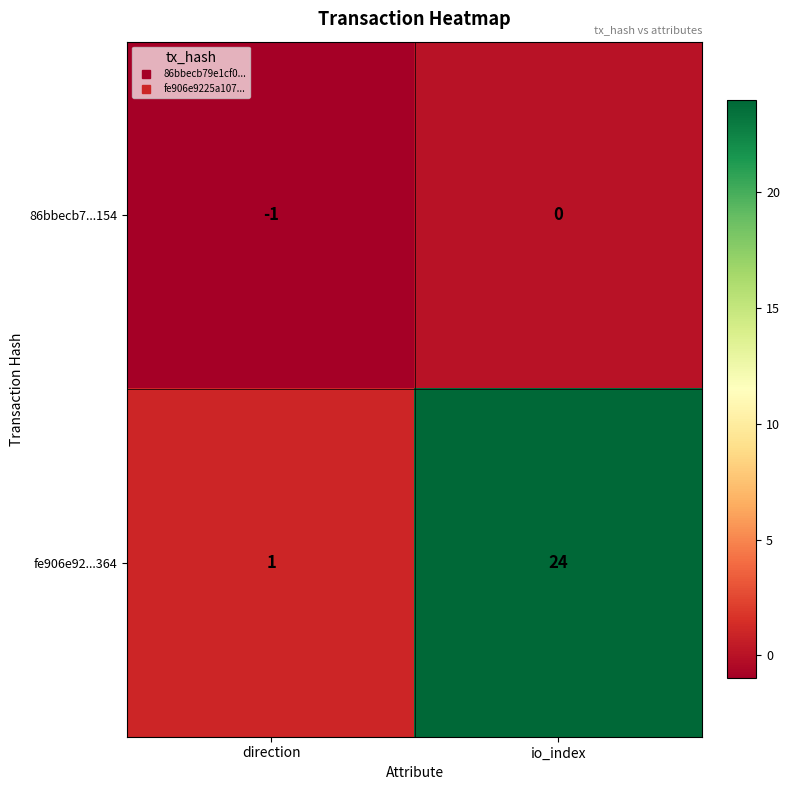

True or false: fe906e92...364 has a value of 2 at direction.

False